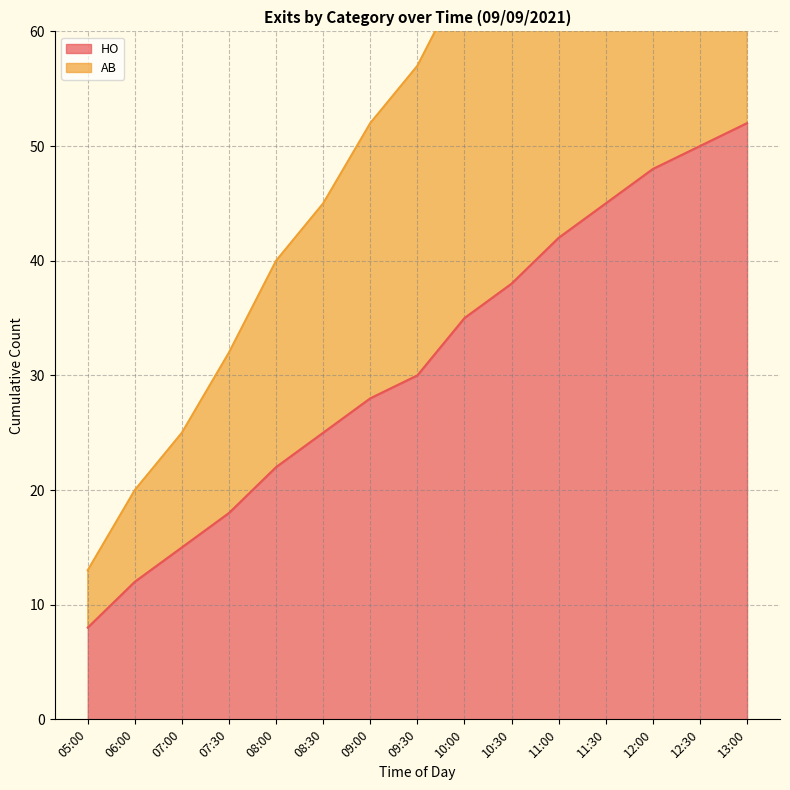

What is the label of the 4th point from the right?

11:30